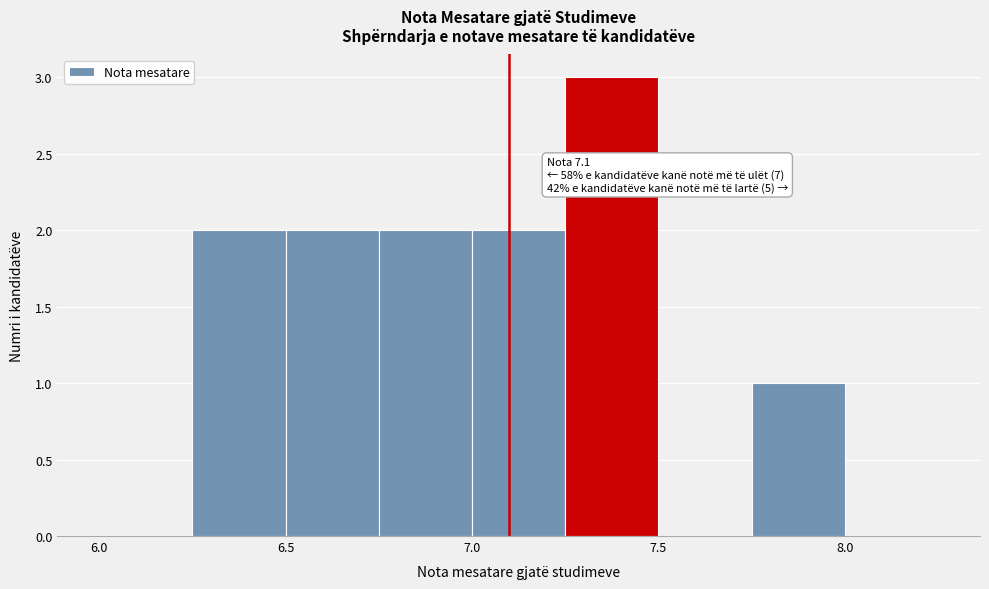

Which range on the x-axis has the tallest bar?

7.25 to 7.50